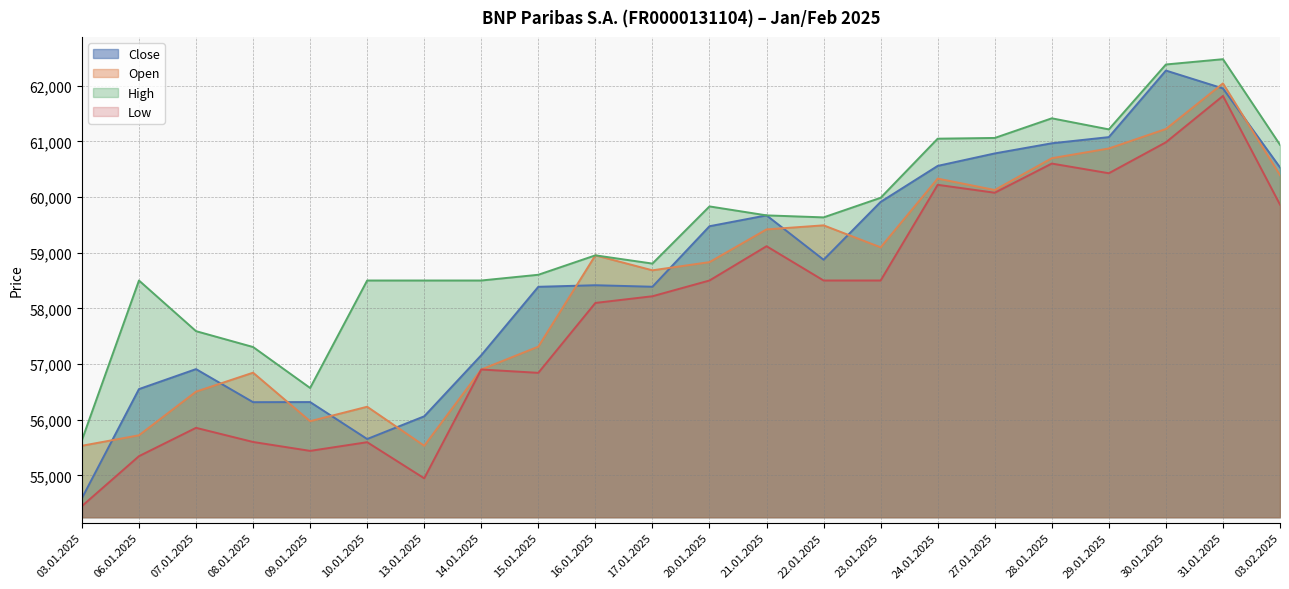

True or false: High and Close intersect in this chart.

False